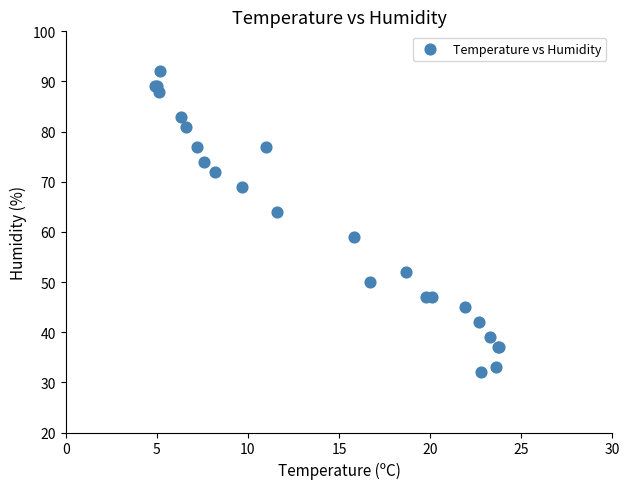

What Y value in the scatter plot is closest to 62?

64